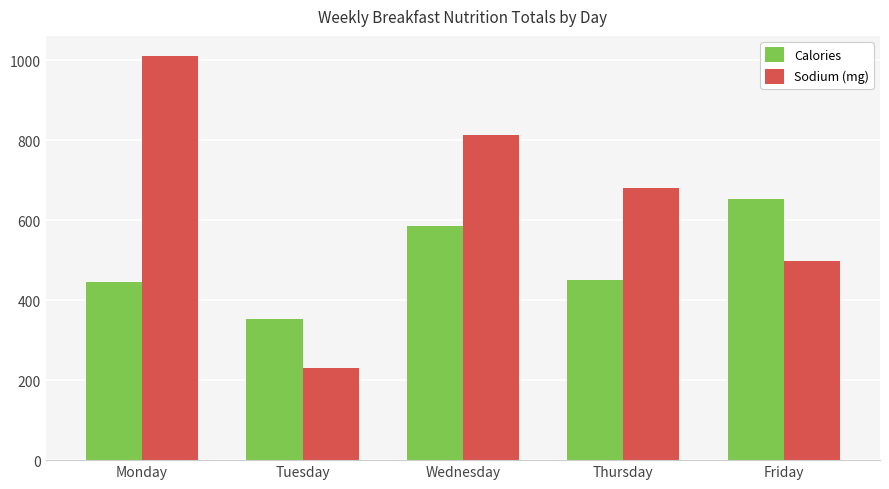

The Calories series shows 156 at Tuesday. True or false?

False